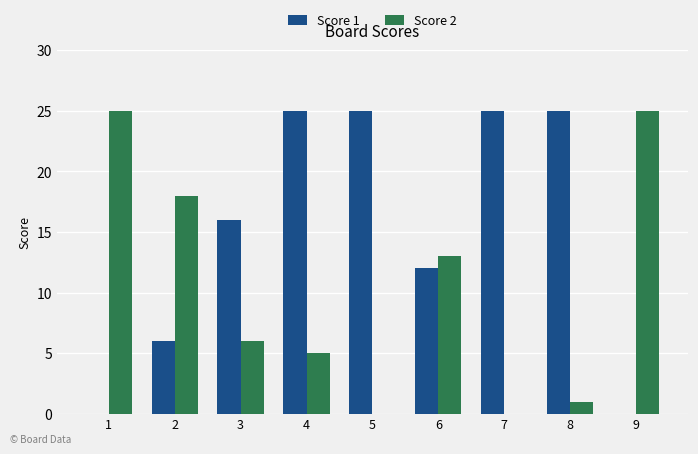

Between 1 and 3, which series saw the biggest shift?

Score 2